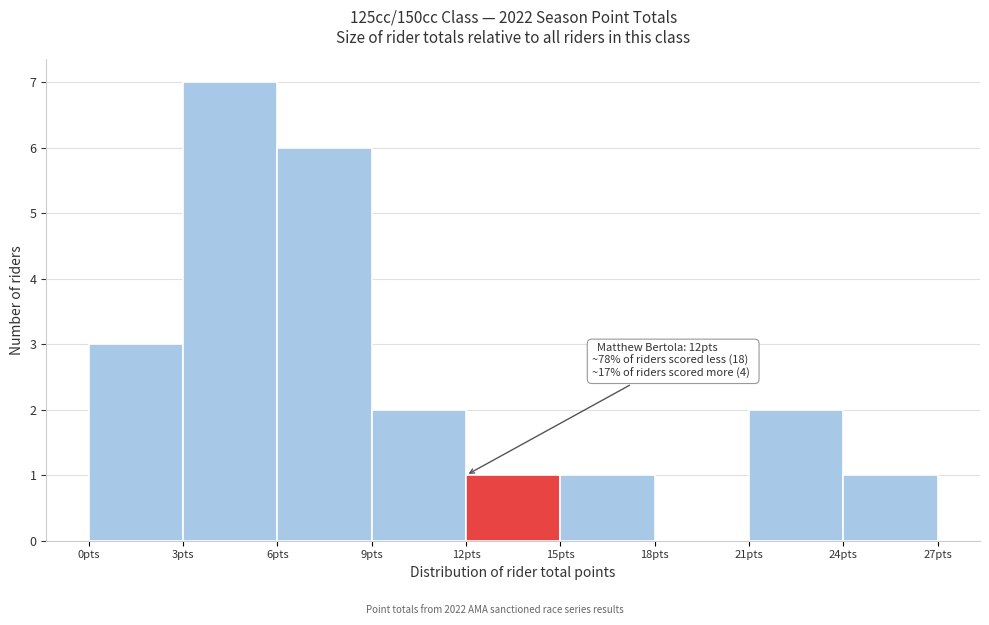

Which range on the x-axis has the tallest bar?

3 to 6